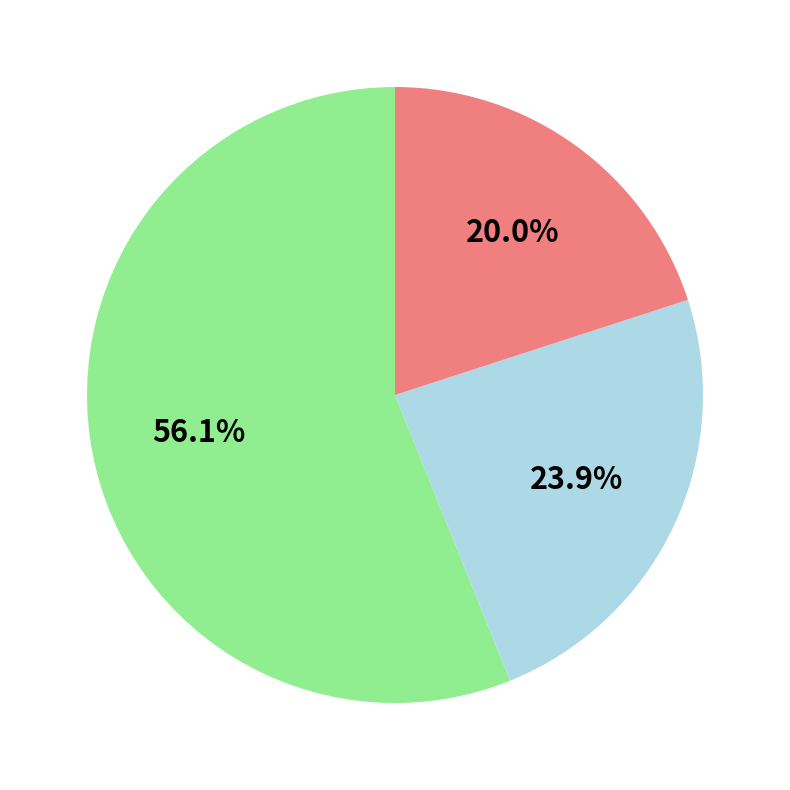

Is there a majority slice in this chart?

Yes